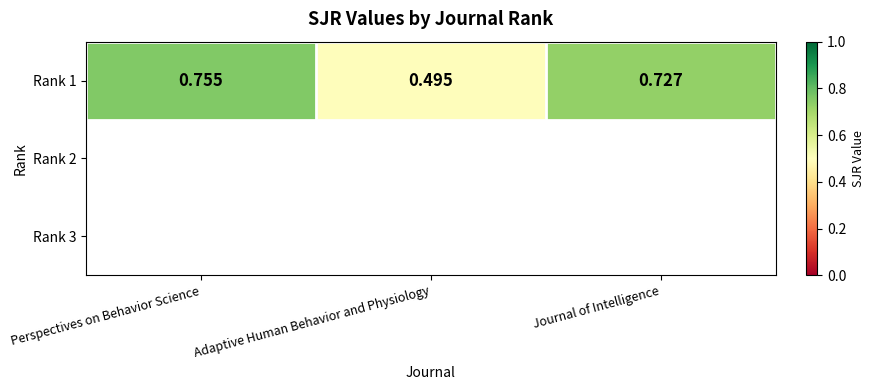

Where is the data nearest to the value 0?

Adaptive Human Behavior and Physiology